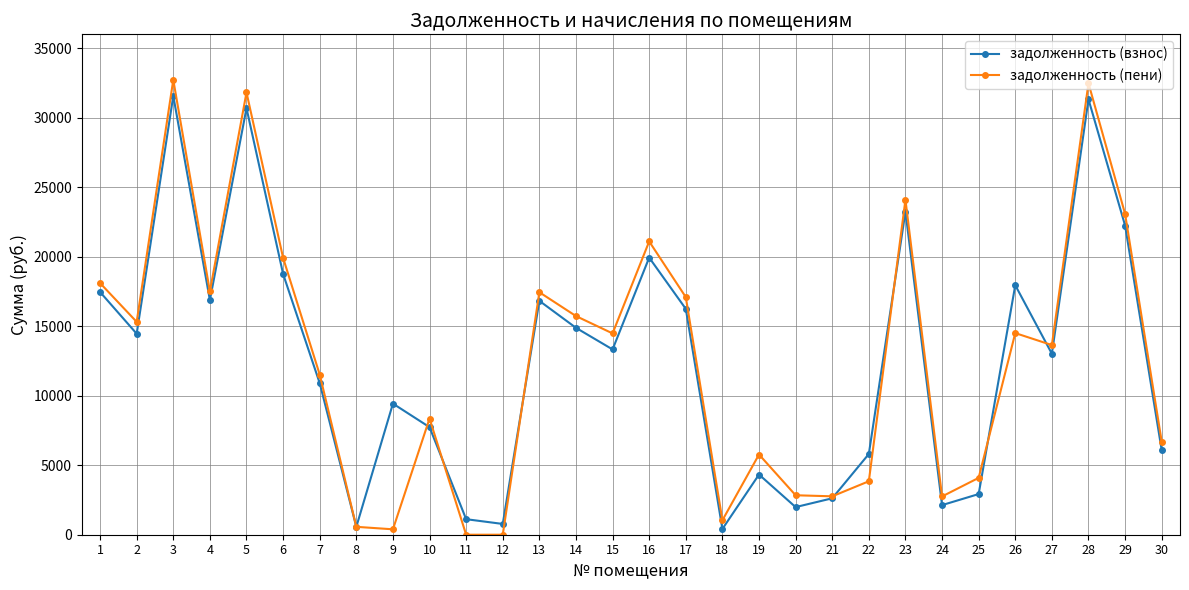

What is the approximate value of задолженность (пени) at 25?

4093.0